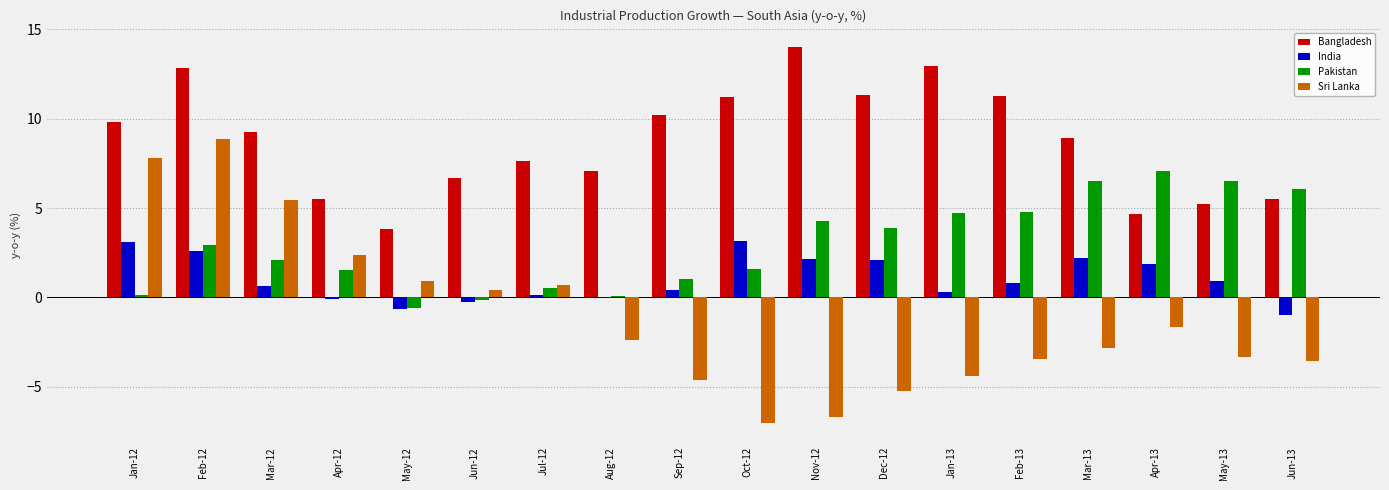

What is the sum of all India values?

18.3